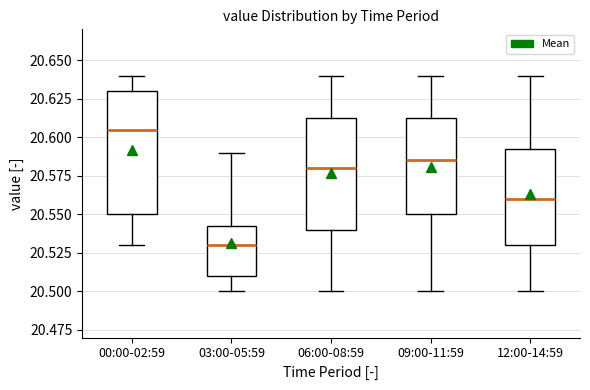

Which box has the lowest median line?

03:00-05:59